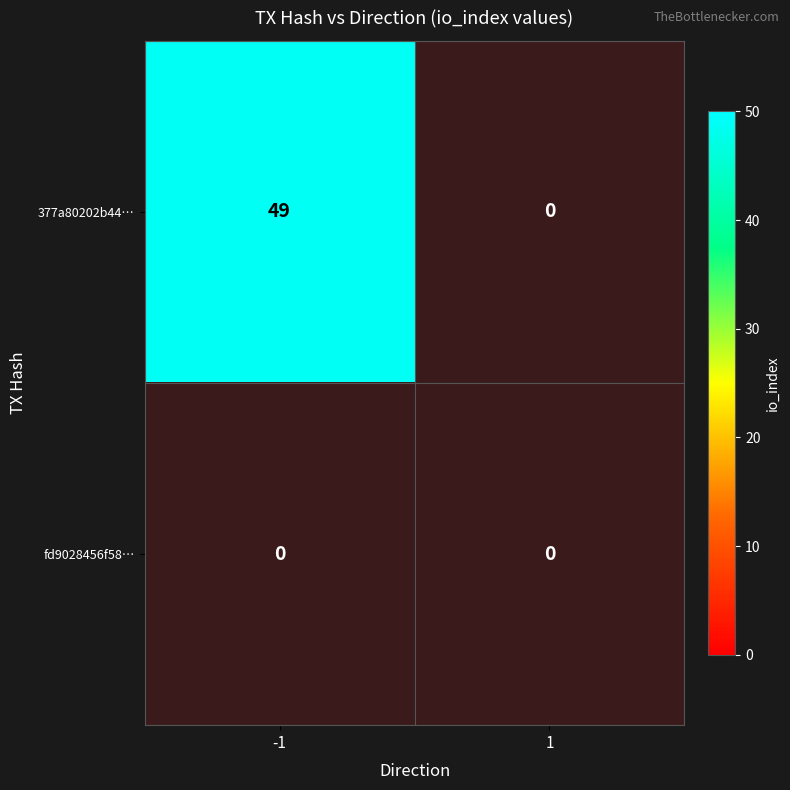

Which has a higher value, -1 or 1?

-1